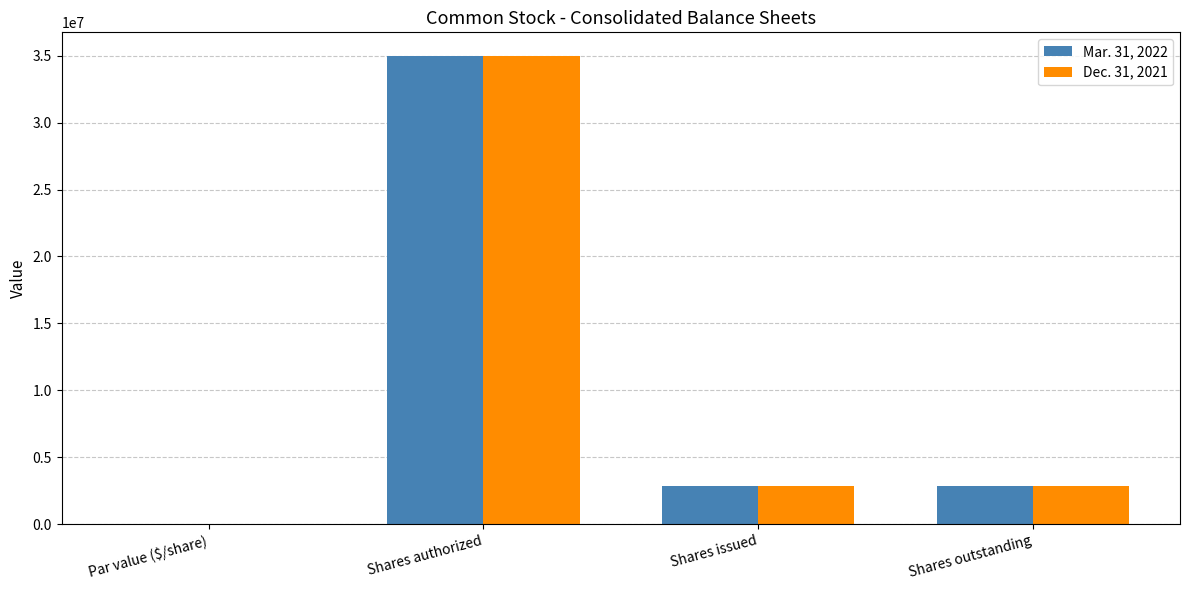

What is the total value across all series at Shares issued?

5746062.0